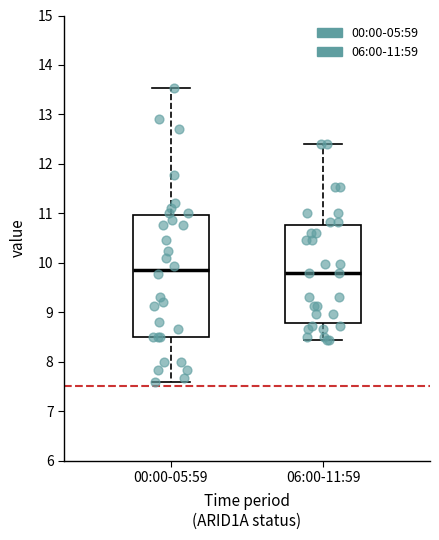

Reading left to right, transcribe this box plot: for each box, give where its median line is, the range the box spans, and where its two whiskers end, as read against the y-axis. The values are not printed on the chart, so give them approximately, as read against the axis.

00:00-05:59: median 9.9, box 8.5 to 11.0, whiskers 7.6 to 13.5
06:00-11:59: median 9.8, box 8.8 to 10.8, whiskers 8.4 to 12.4